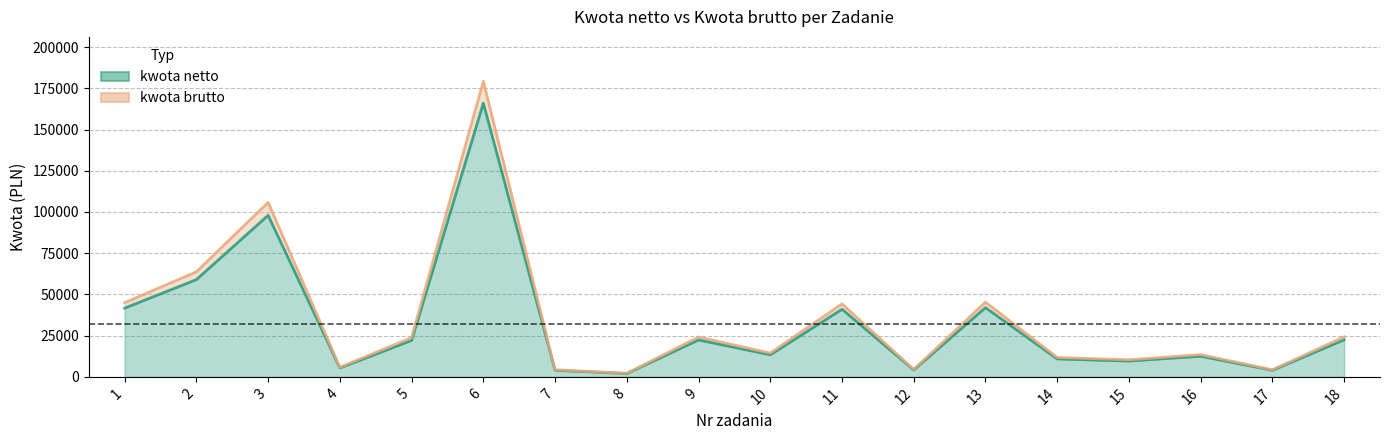

True or false: kwota brutto and kwota netto intersect in this chart.

False